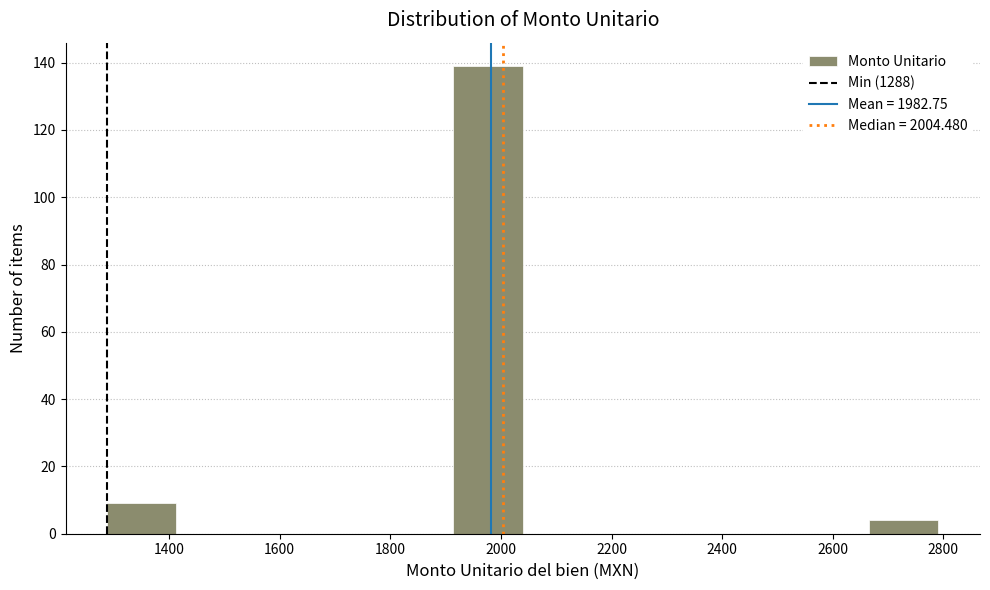

Which range on the x-axis has the tallest bar?

1920 to 2040